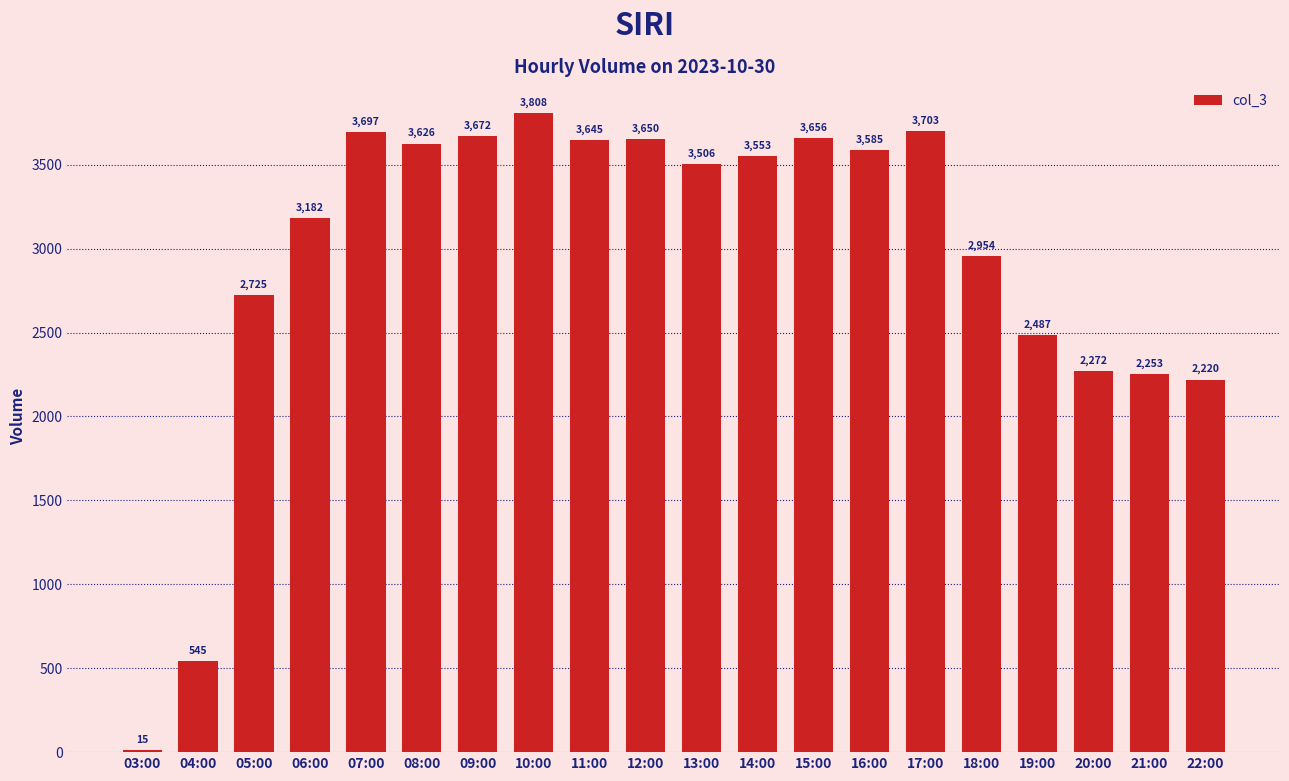

At which label is the value closest to 1911?

22:00